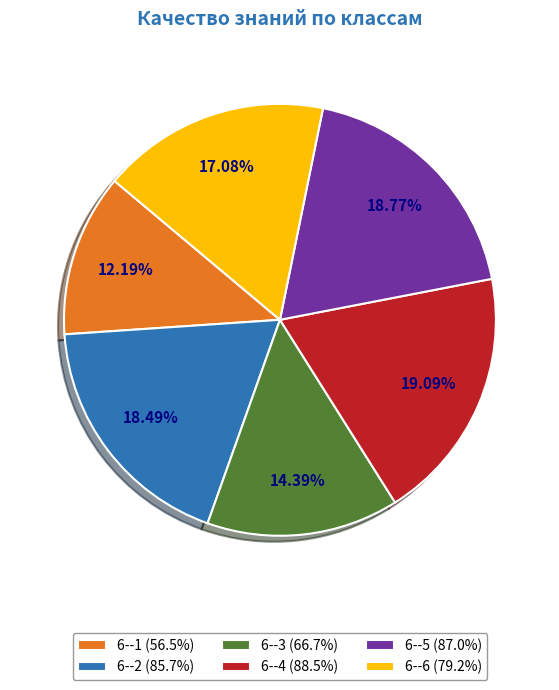

What is the ratio of the value at 6--4 (88.5%) to the value at 6--6 (79.2%)?

1.1